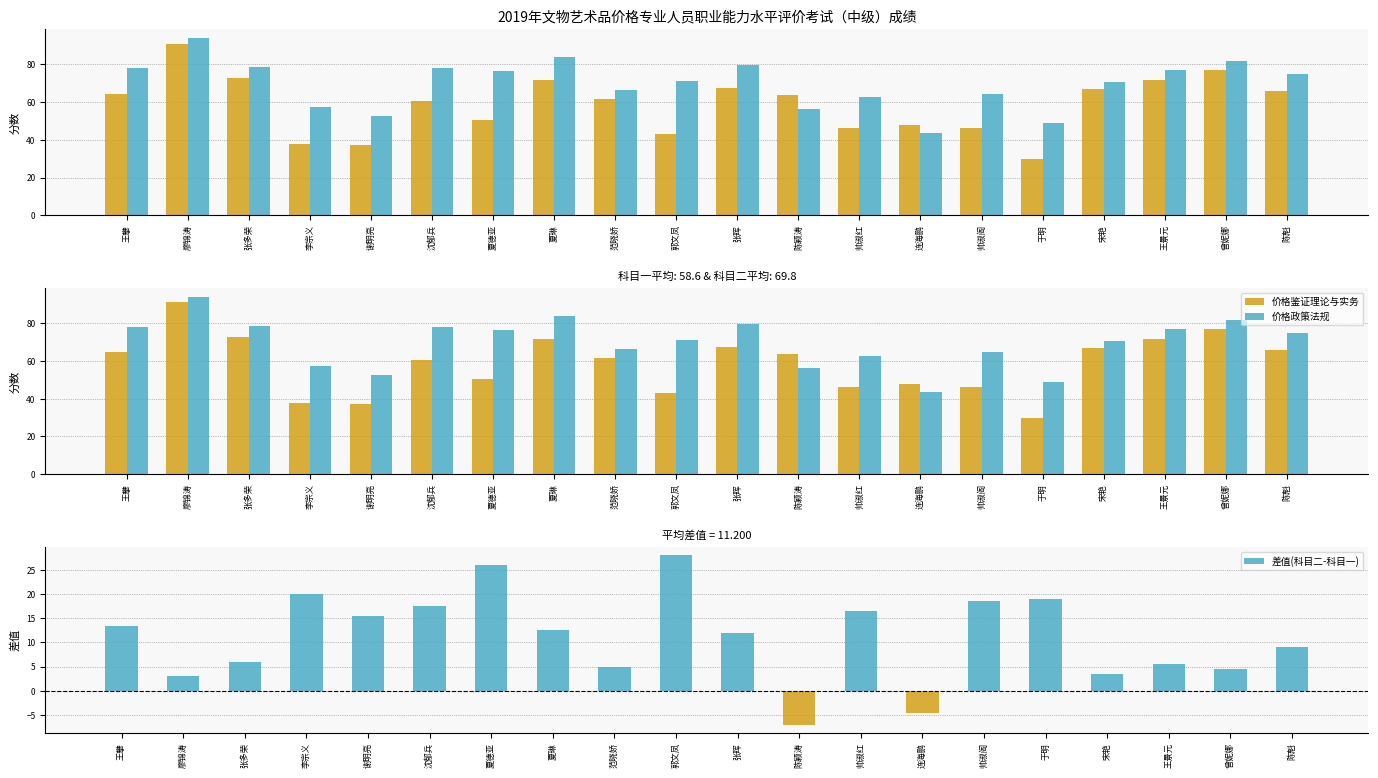

Is the value of 价格鉴证理论与实务 at 李宗义 greater than the value of 差值(科目二-科目一) at 李宗义?

Yes